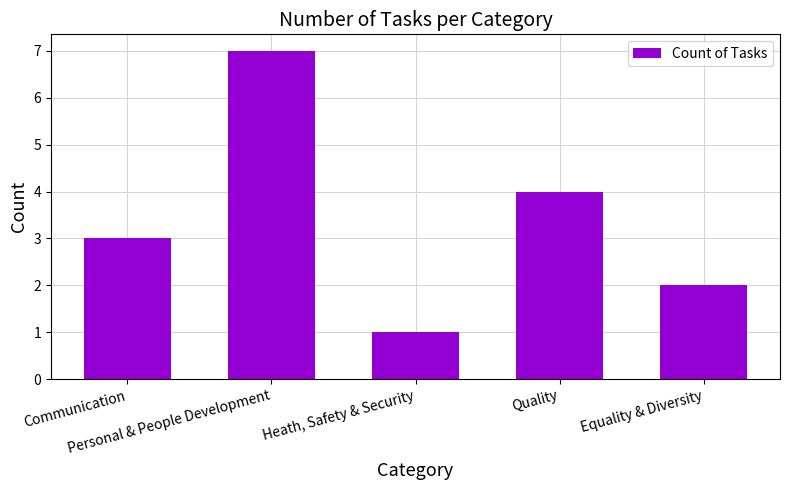

Rank the categories by value from highest to lowest.

Personal & People Development, Quality, Communication, Equality & Diversity, Heath, Safety & Security